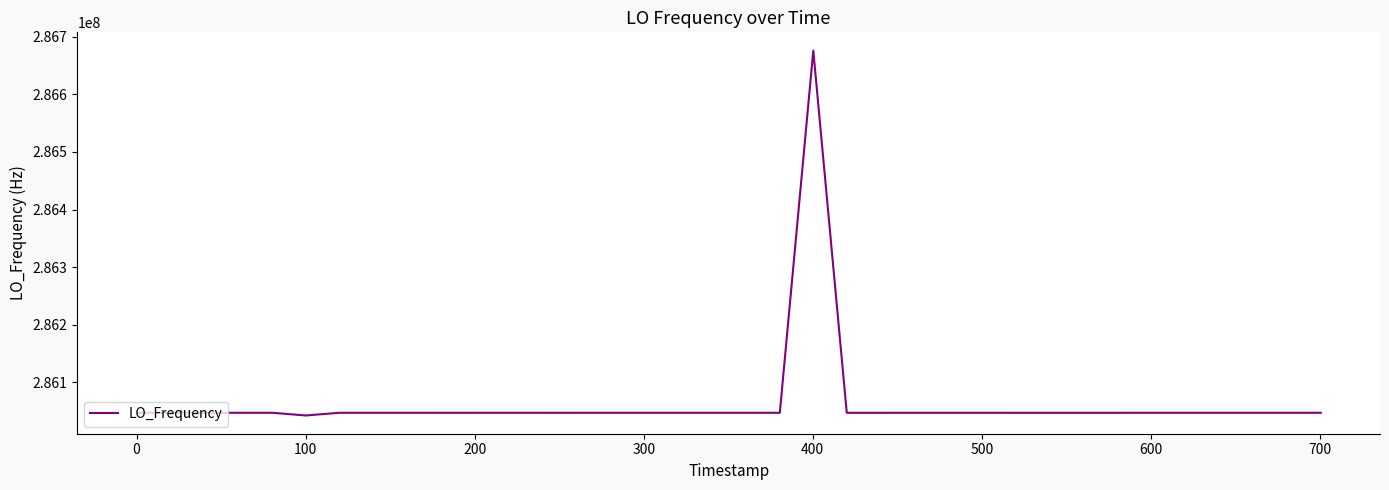

What is the difference between the maximum and minimum values?

633829.8